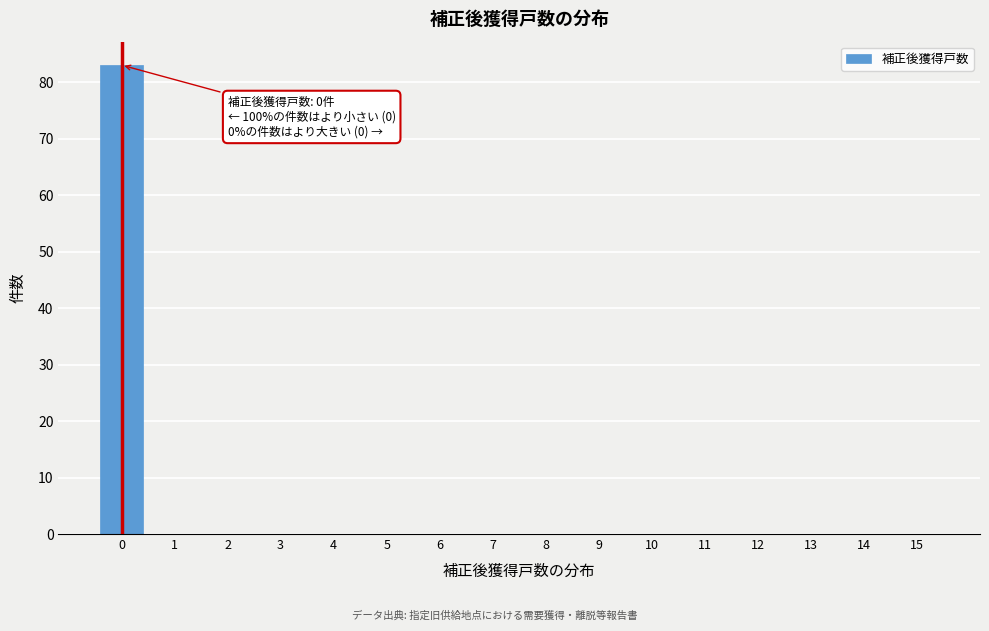

Over which range of the x-axis is the bar tallest?

-0.5 to 0.5